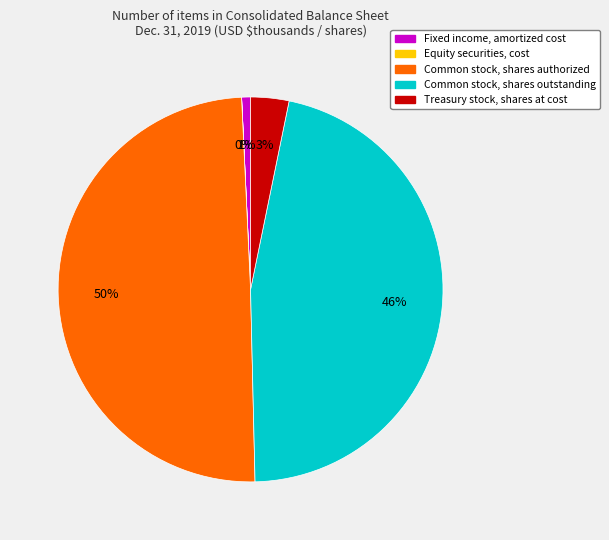

Which category has the biggest portion of the pie?

Common stock, shares authorized